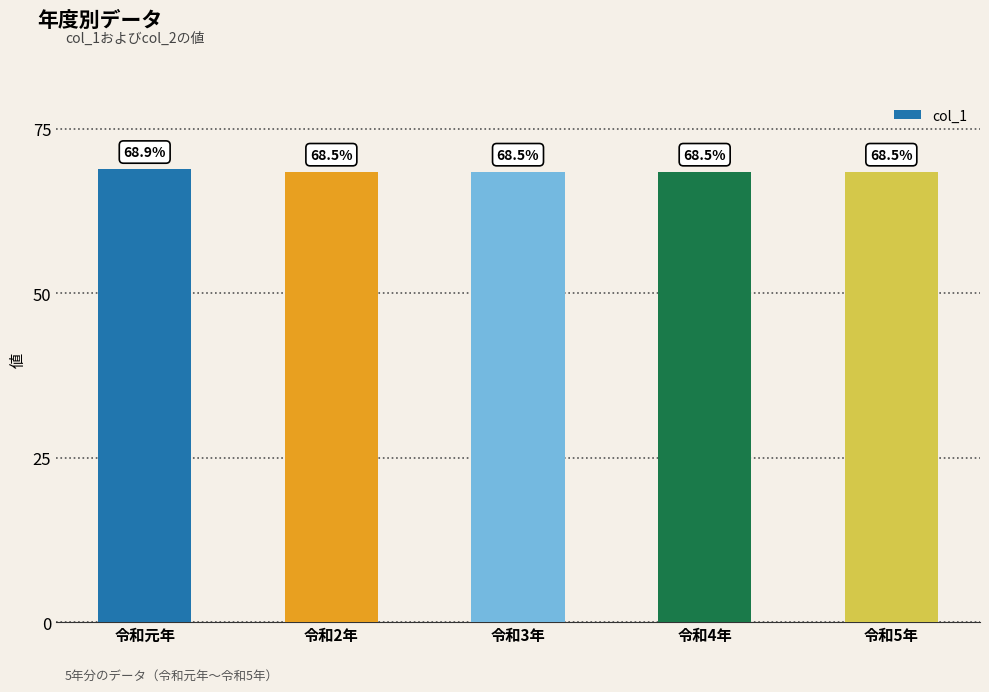

Is it true that the value at 令和元年 is 41.5?

False